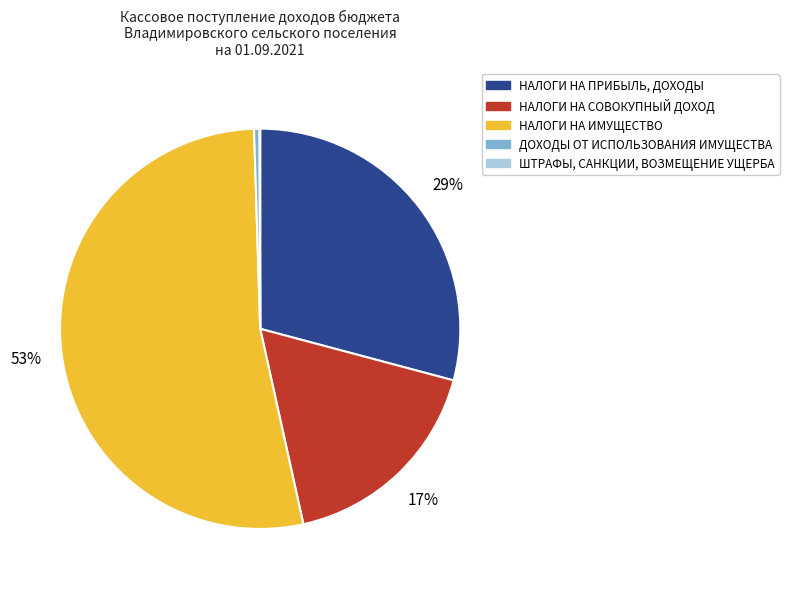

Which category has the biggest portion of the pie?

НАЛОГИ НА ИМУЩЕСТВО